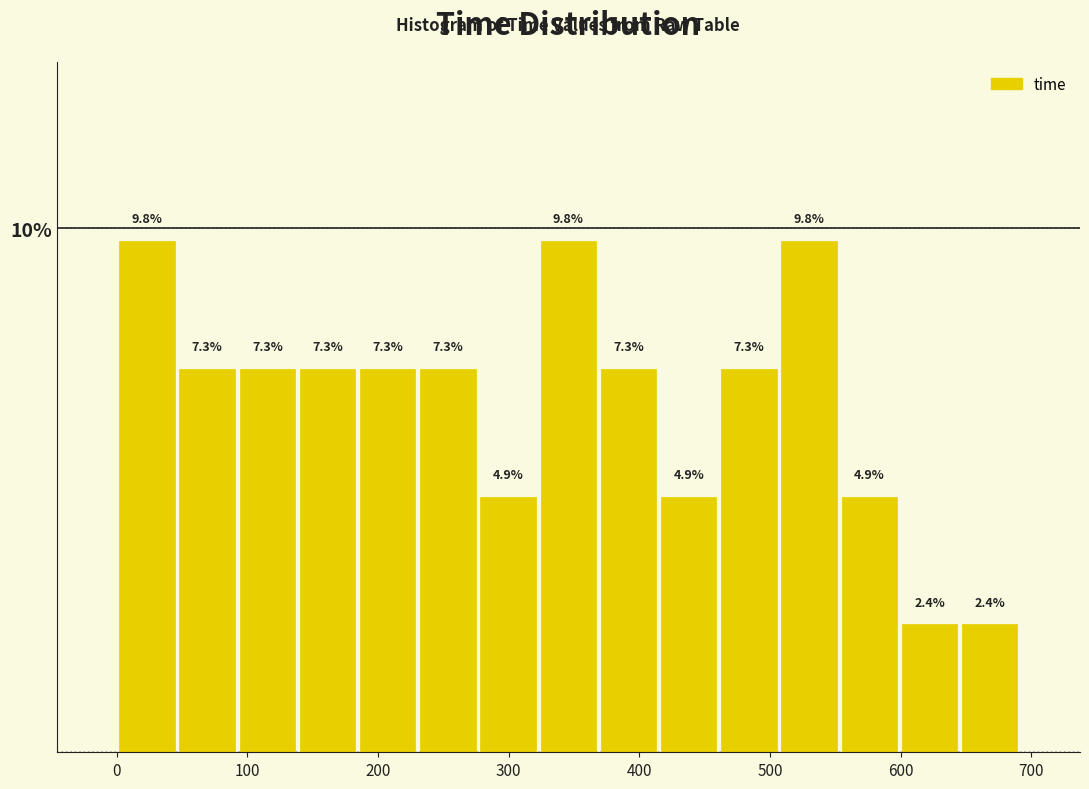

Reading left to right, list every bar in this chart as the range it spans on the x-axis followed by its height. The bar edges are not printed on the chart, so give them approximately, as read against the axis.

0 to 50: 9.8
50 to 90: 7.3
90 to 140: 7.3
140 to 180: 7.3
180 to 230: 7.3
230 to 280: 7.3
280 to 320: 4.9
320 to 370: 9.8
370 to 410: 7.3
410 to 460: 4.9
460 to 510: 7.3
510 to 550: 9.8
550 to 600: 4.9
600 to 650: 2.4
650 to 690: 2.4